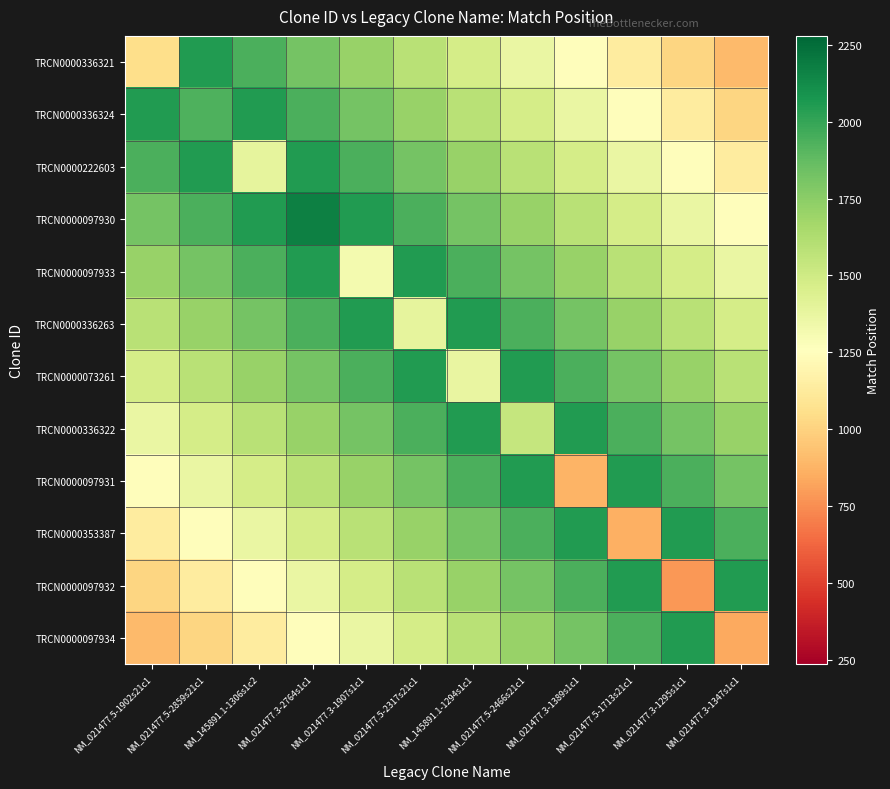

What is the difference between the highest and lowest values at NM_021477.5-2466s21c1?

694.0